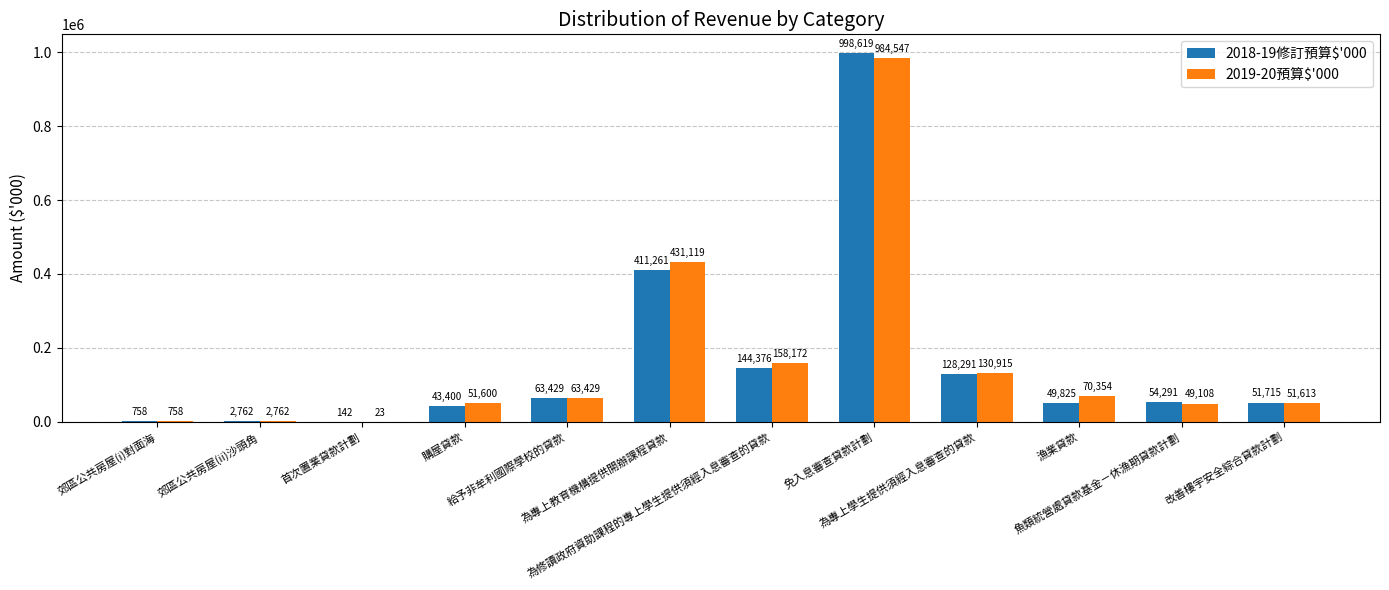

Which series has the widest spread of values?

2018-19修訂預算$'000